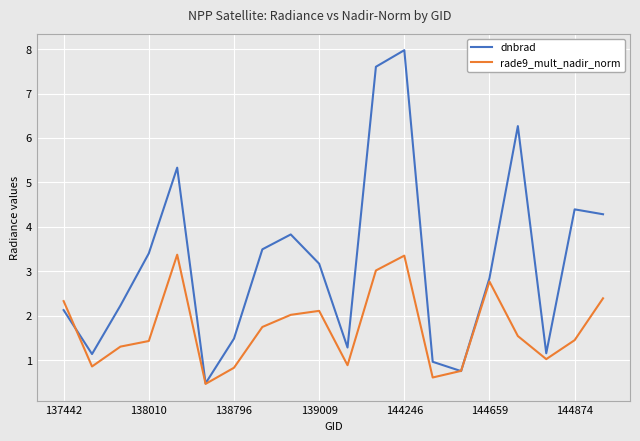

Which series has the largest total across all categories?

dnbrad